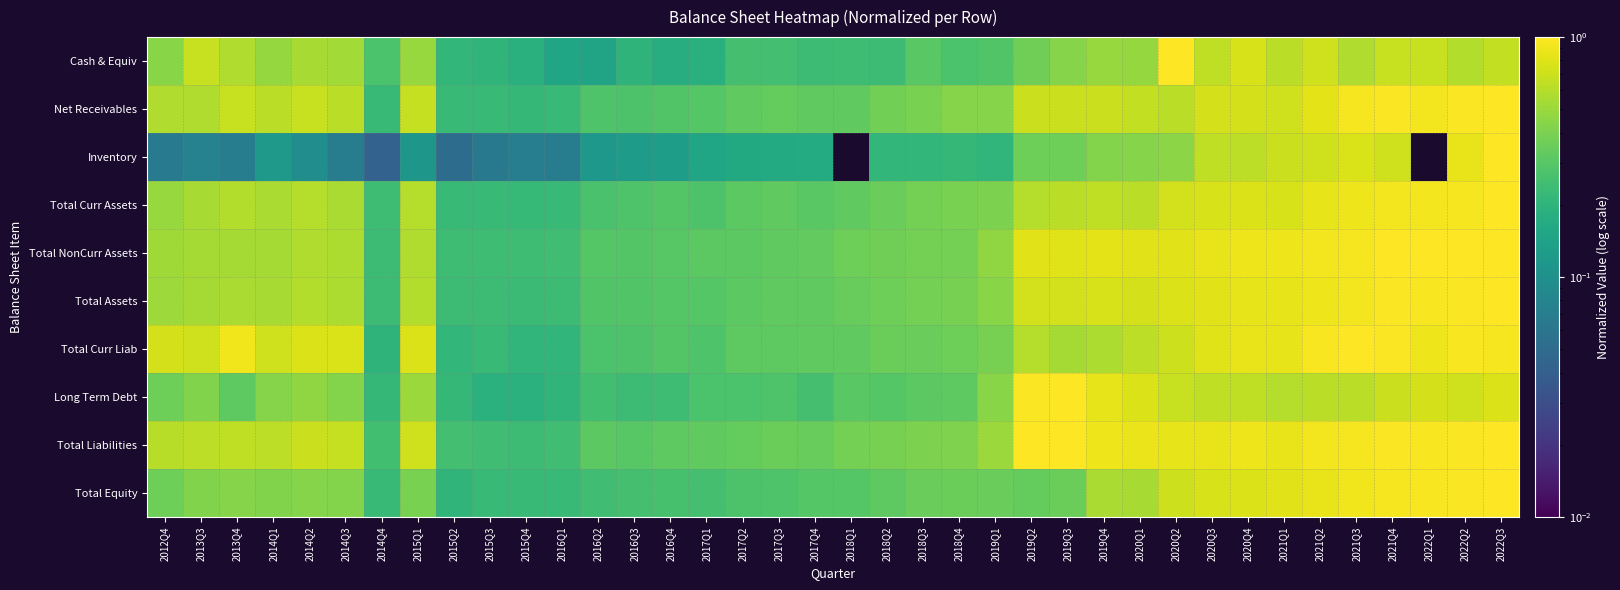

Rank the categories by Total NonCurr Assets value from highest to lowest.

2022Q3, 2021Q4, 2022Q2, 2022Q1, 2021Q3, 2021Q2, 2021Q1, 2020Q4, 2020Q3, 2019Q4, 2020Q1, 2020Q2, 2019Q2, 2019Q3, 2015Q1, 2014Q2, 2014Q3, 2014Q1, 2013Q3, 2013Q4, 2012Q4, 2019Q1, 2018Q4, 2018Q3, 2018Q2, 2018Q1, 2017Q4, 2017Q3, 2017Q2, 2017Q1, 2016Q4, 2016Q2, 2016Q3, 2016Q1, 2015Q3, 2015Q2, 2015Q4, 2014Q4